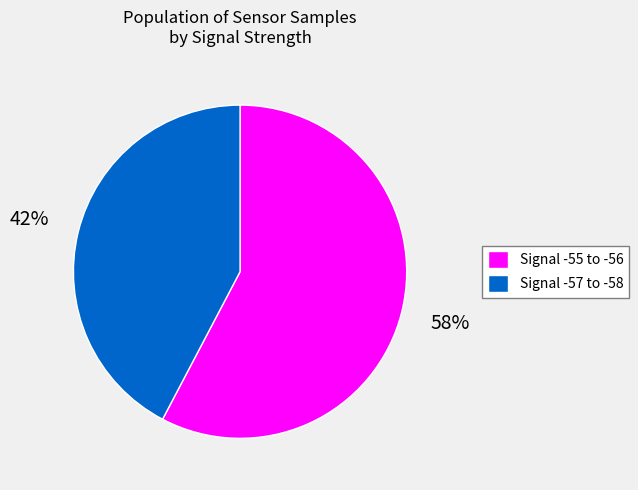

How many slices are in this pie chart?

2